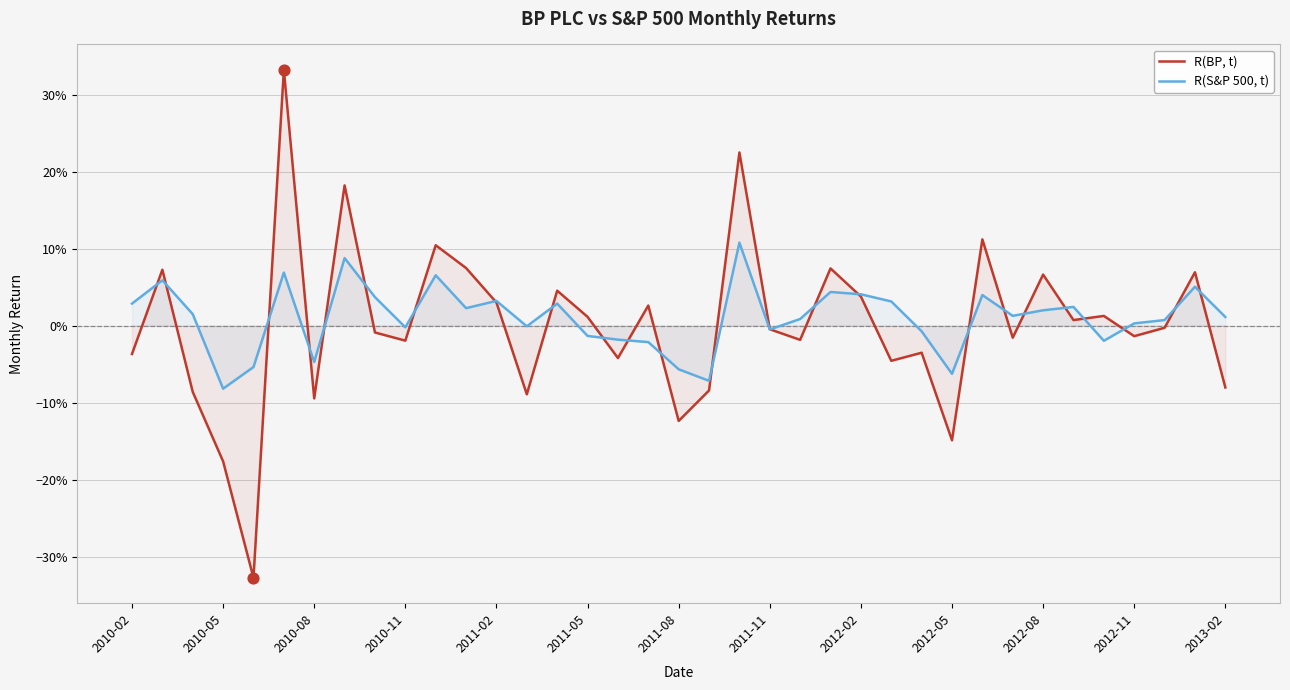

Is the value of R(BP, t) at 36 greater than the value of R(S&P 500, t) at 31?

No